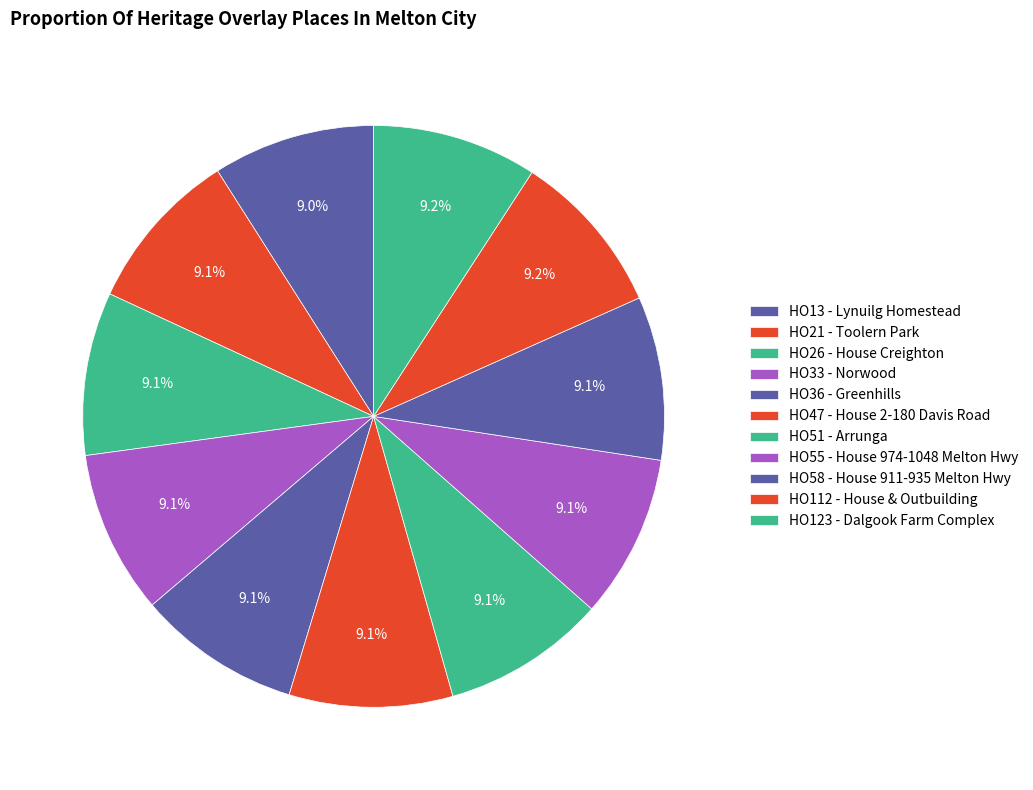

How many segments does this pie chart have?

11